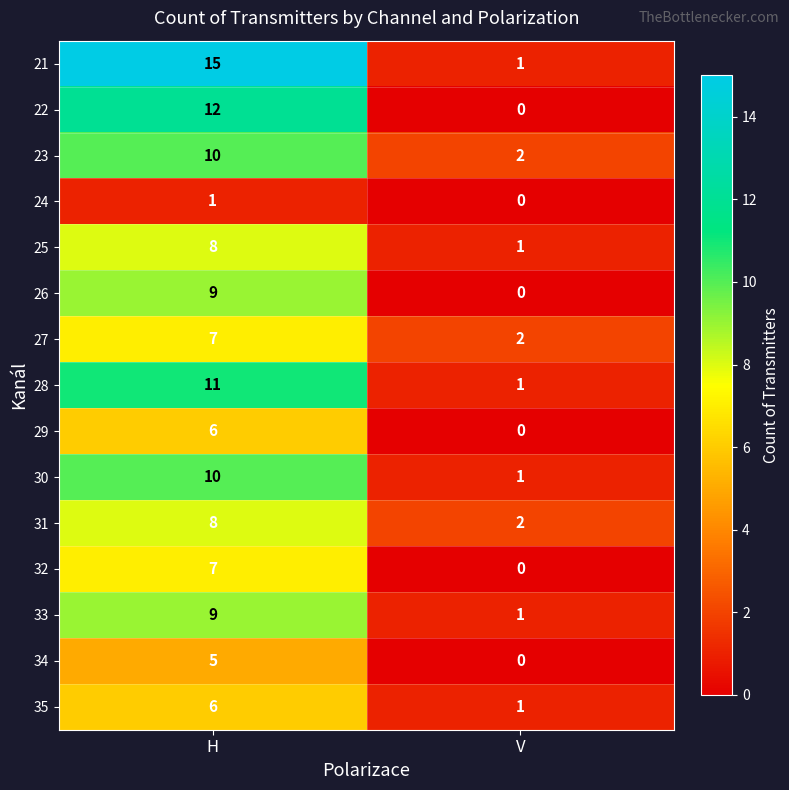

Which series has the widest spread of values?

21